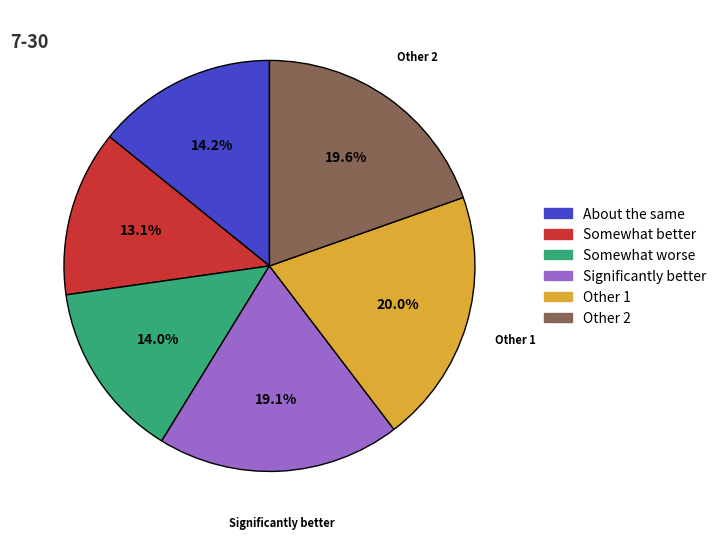

Does Other 2 account for over 50% of the chart?

No